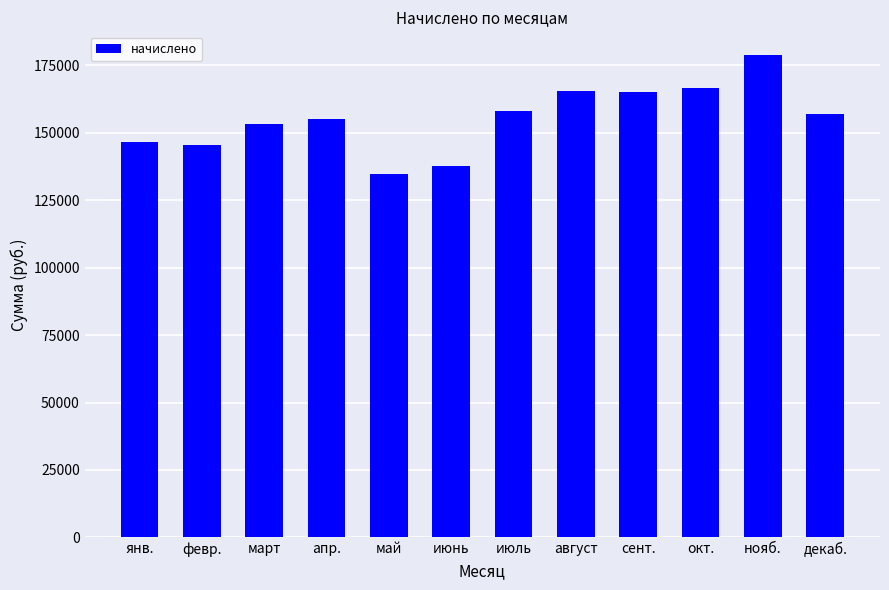

What position from the right is май?

8